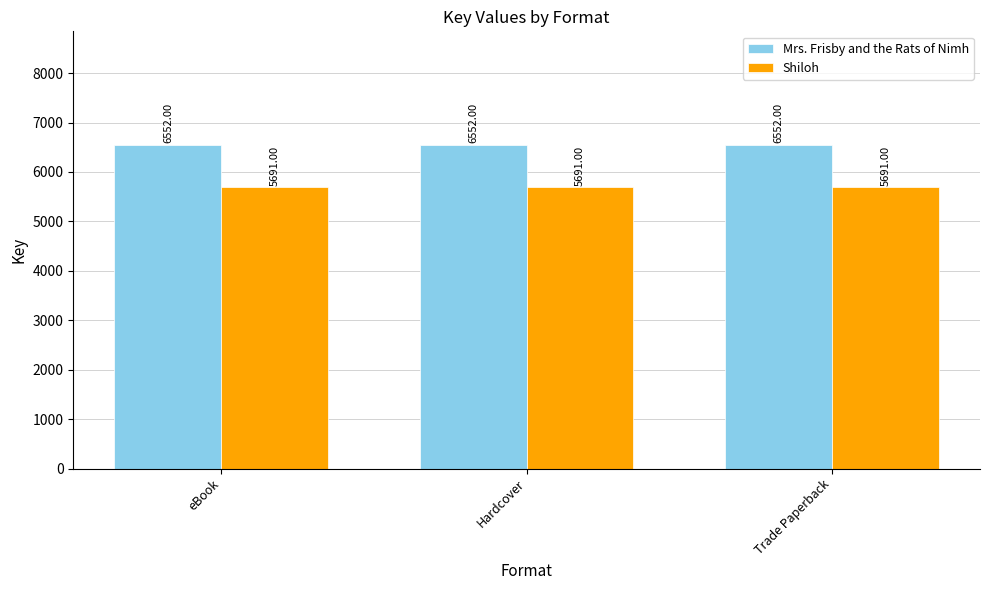

Reading right to left, list all the values displayed in this chart.

Mrs. Frisby and the Rats of Nimh: Trade Paperback=6552	Hardcover=6552	eBook=6552
Shiloh: Trade Paperback=5691	Hardcover=5691	eBook=5691